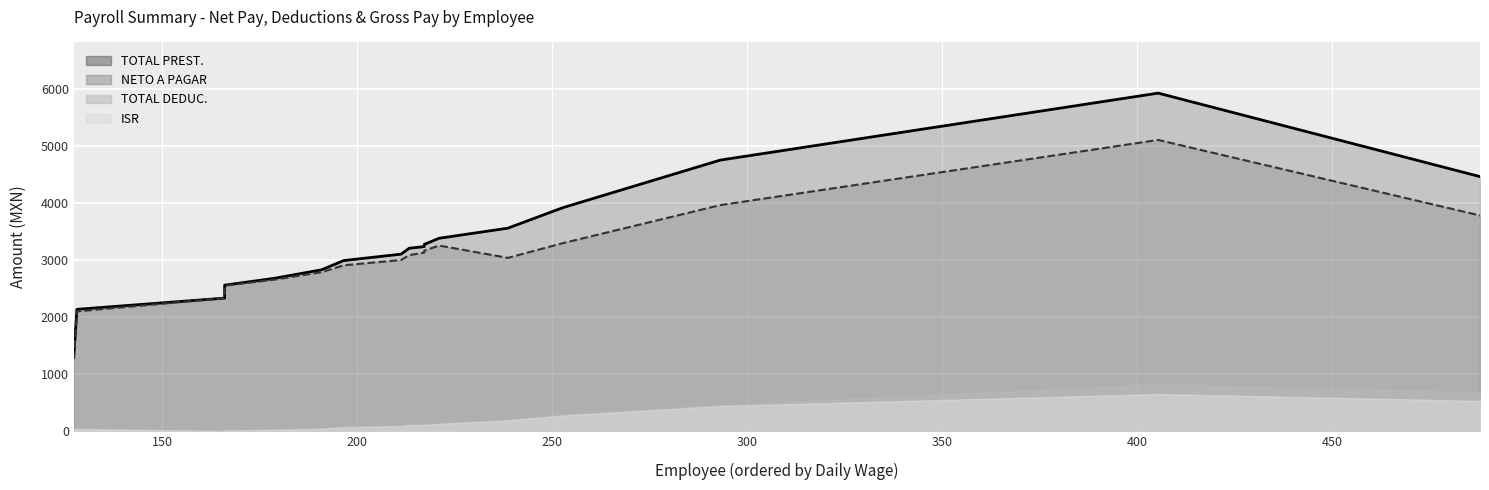

Is it true that ISR equals 241.0 at MUNGUIA?

False